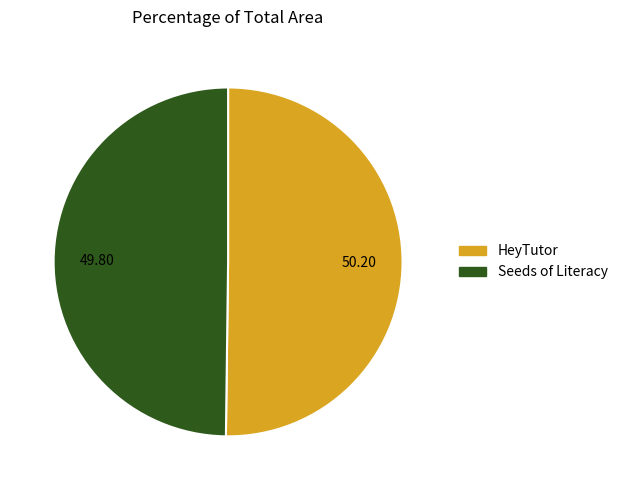

Is the sum of HeyTutor and Seeds of Literacy greater than half?

Yes